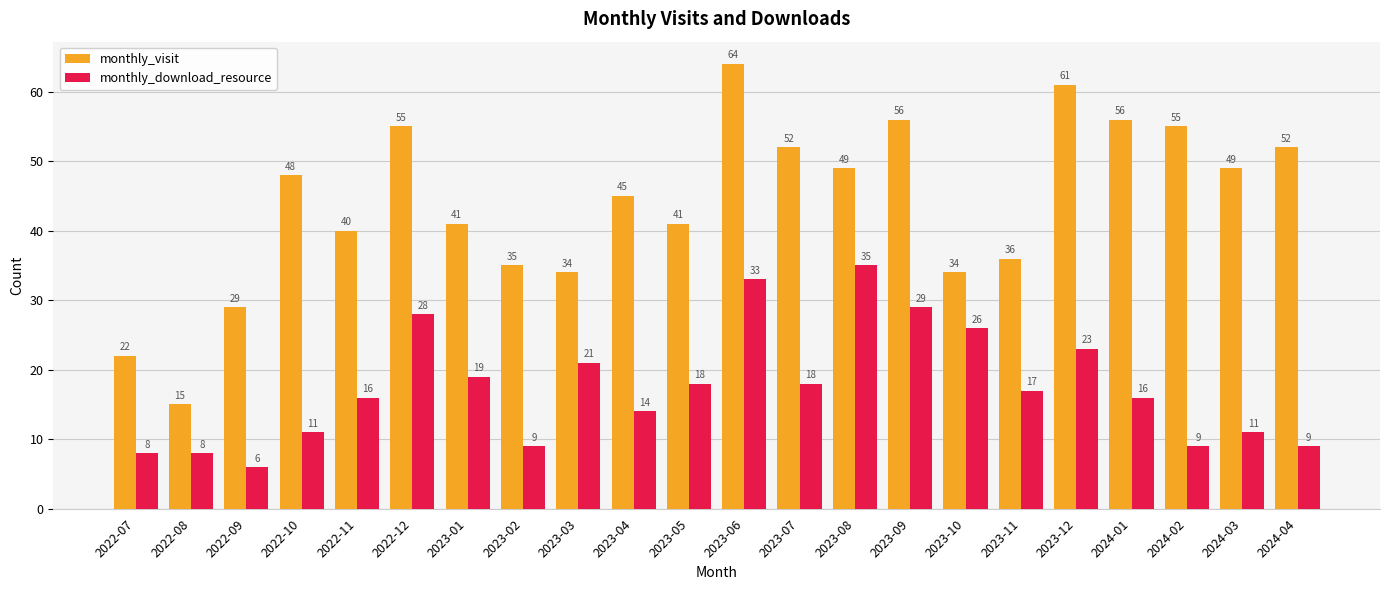

Is the value of monthly_download_resource at 2023-12 greater than the value of monthly_visit at 2024-04?

No